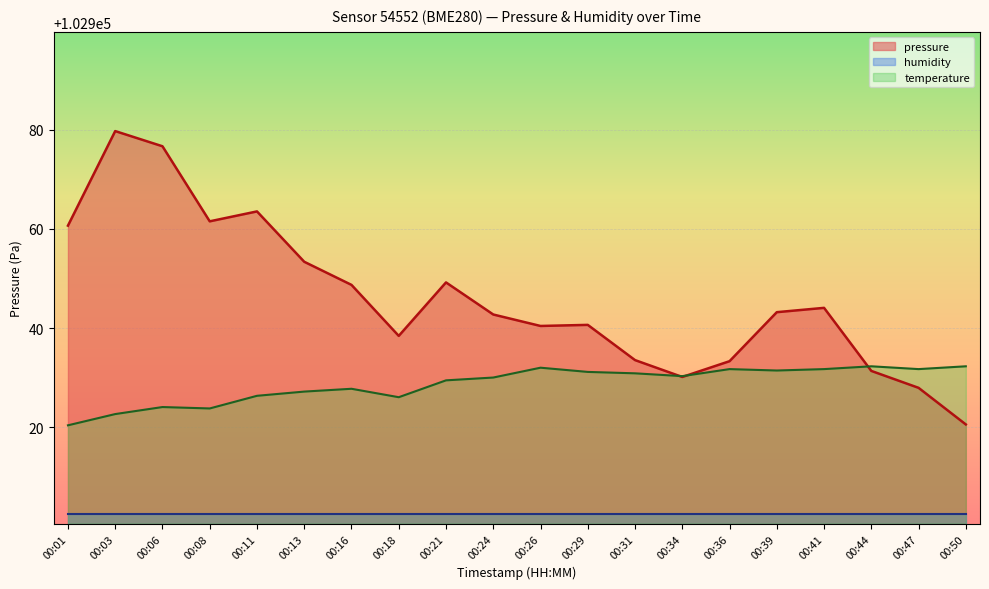

List the labels in order of value, largest first.

00:03, 00:06, 00:11, 00:08, 00:01, 00:13, 00:21, 00:16, 00:41, 00:39, 00:24, 00:29, 00:26, 00:18, 00:31, 00:36, 00:44, 00:34, 00:47, 00:50